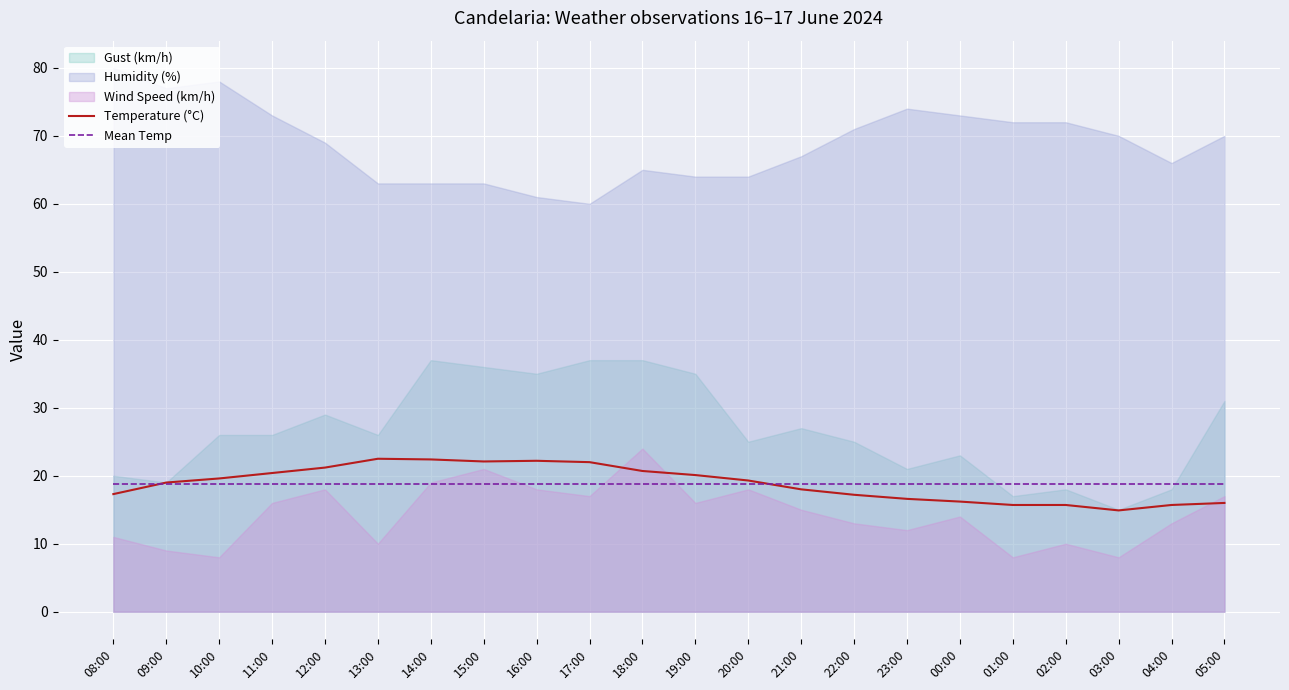

List the labels in order of Mean Temp value, largest first.

08:00, 09:00, 10:00, 11:00, 12:00, 13:00, 14:00, 15:00, 16:00, 17:00, 18:00, 19:00, 20:00, 21:00, 22:00, 23:00, 00:00, 01:00, 02:00, 03:00, 04:00, 05:00